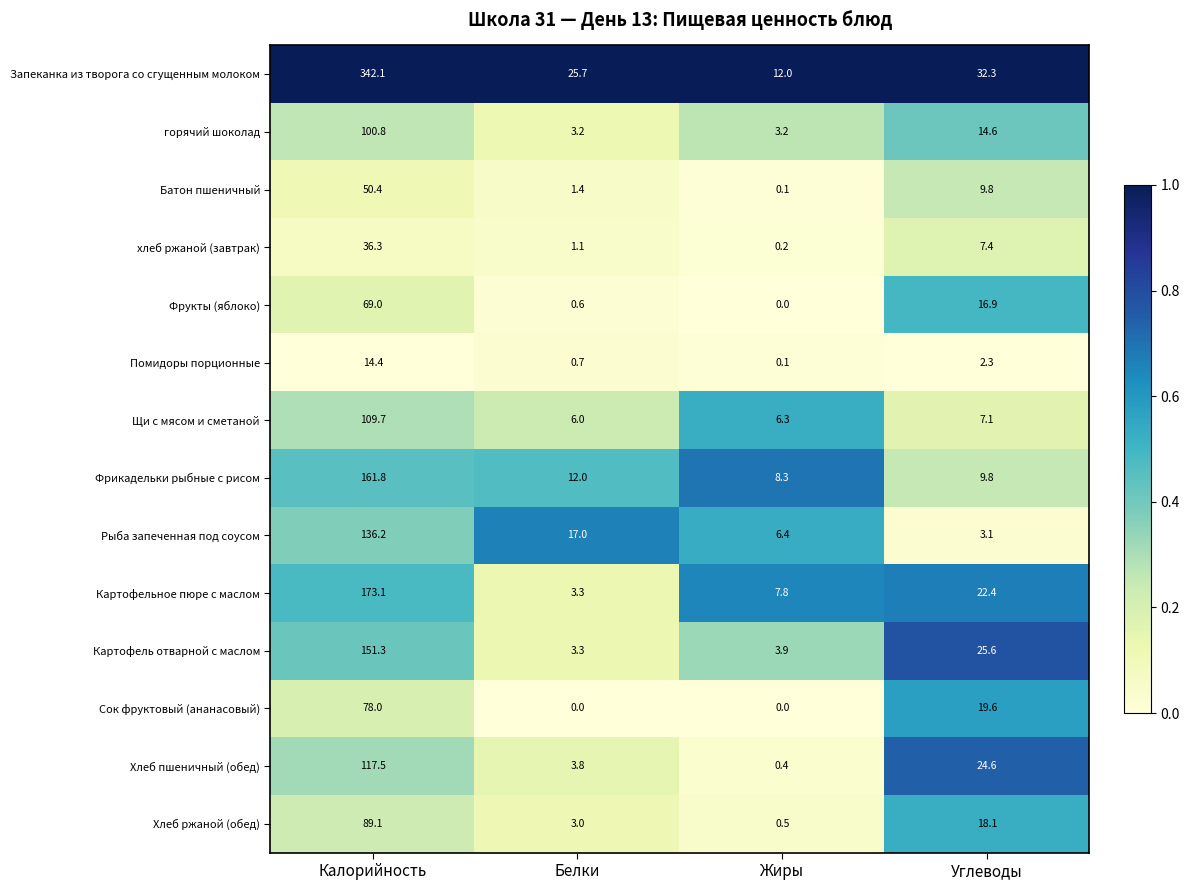

What is the maximum value shown in the chart?

342.1